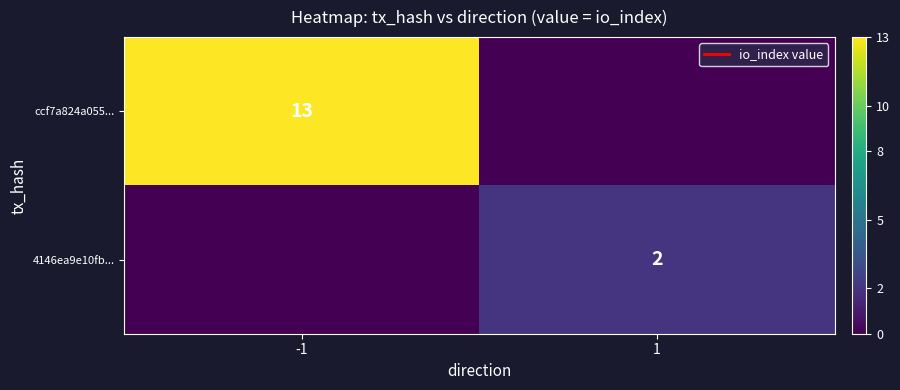

What is the greatest value displayed?

13